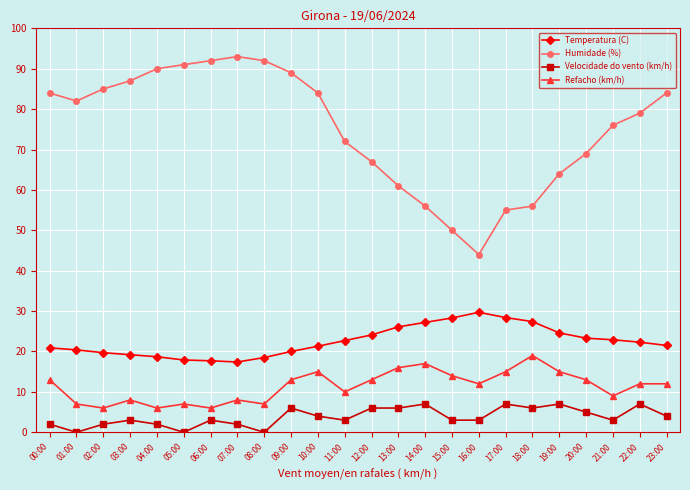

Count the Velocidade do vento (km/h) values in the range 2 to 6.

17